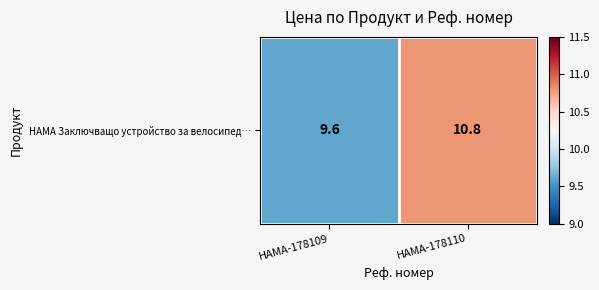

Reading left to right, transcribe all the data shown in this chart.

HAMA-178109=9.6	HAMA-178110=10.8